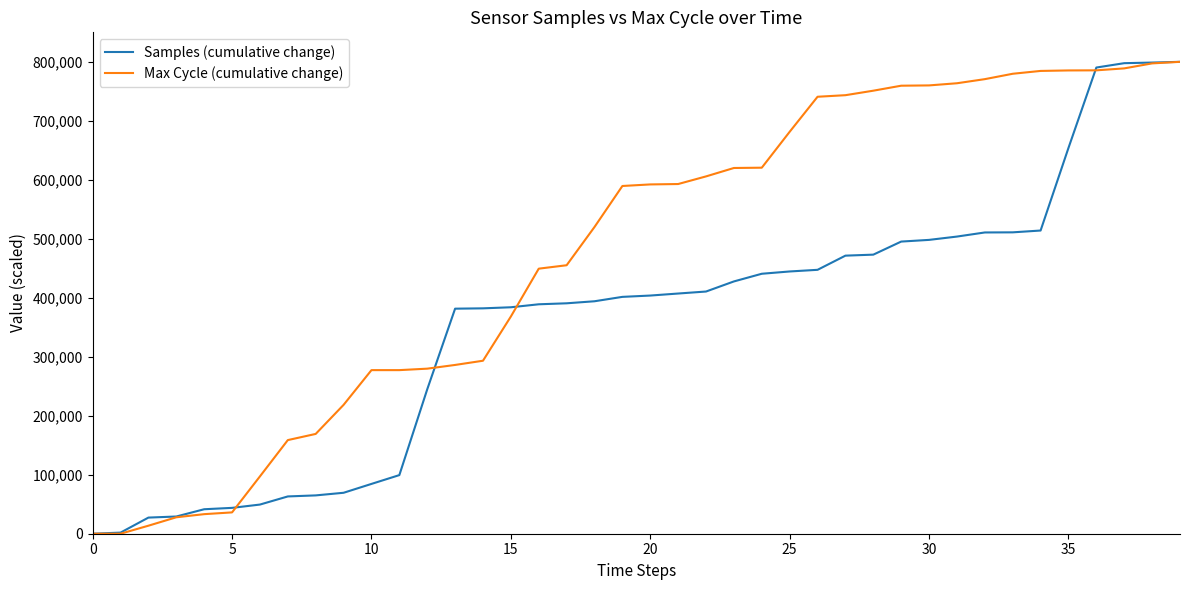

Which series has the largest total across all categories?

Max Cycle (cumulative change)